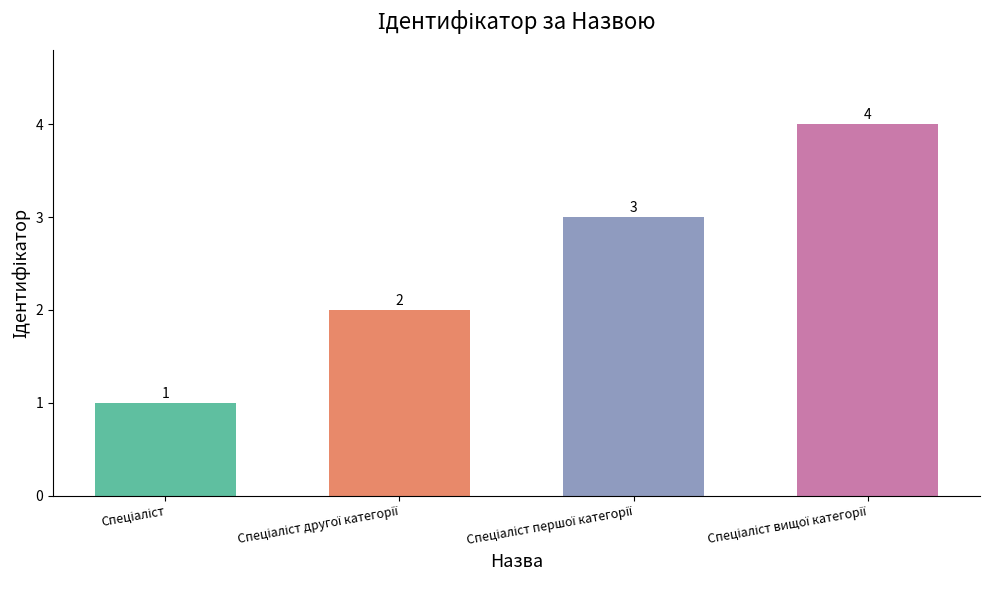

What is the maximum value shown in the chart?

4